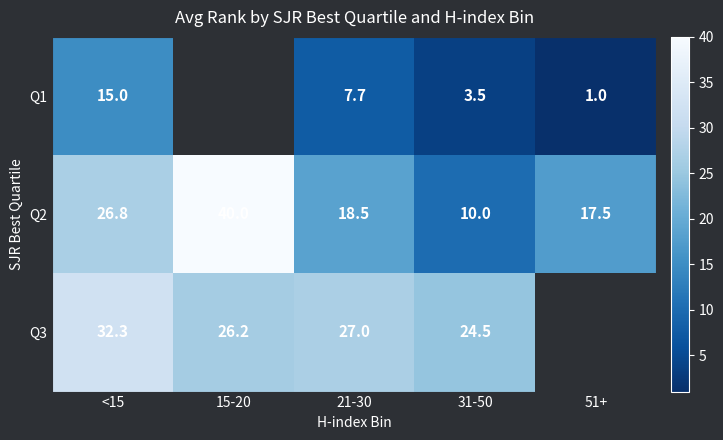

At which label does Q2 reach its peak?

15-20